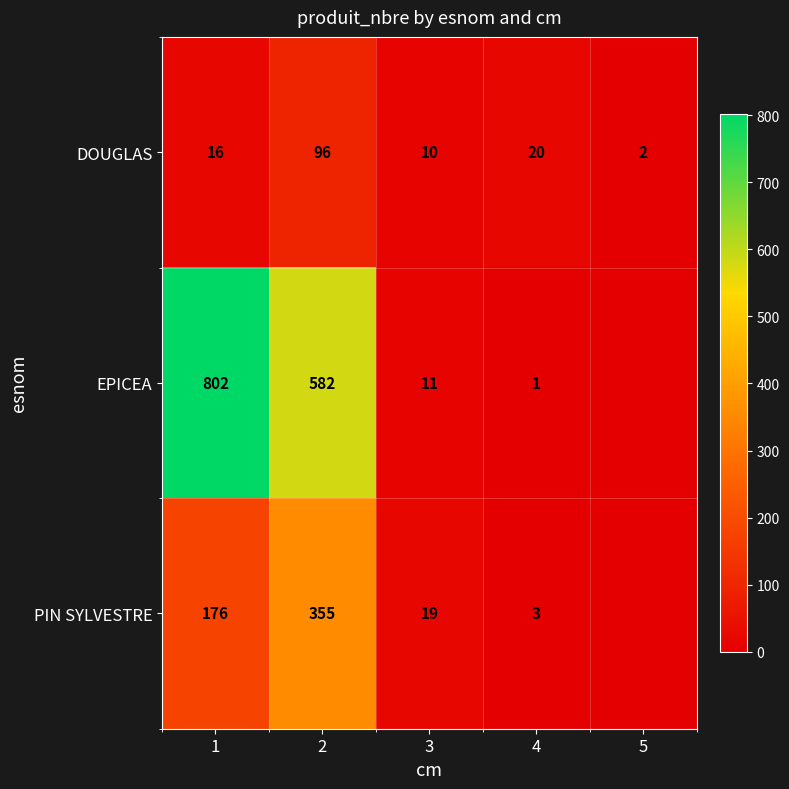

What is the highest value of the DOUGLAS series?

96